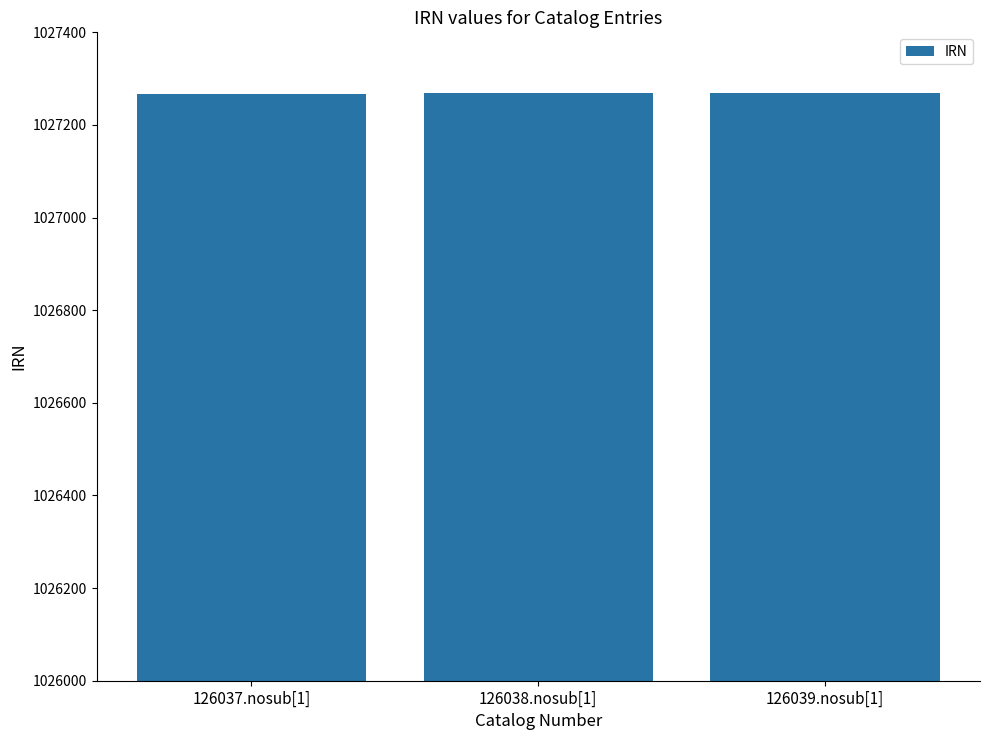

What is the sum of the values at 126037.nosub[1] and 126038.nosub[1]?

2054535